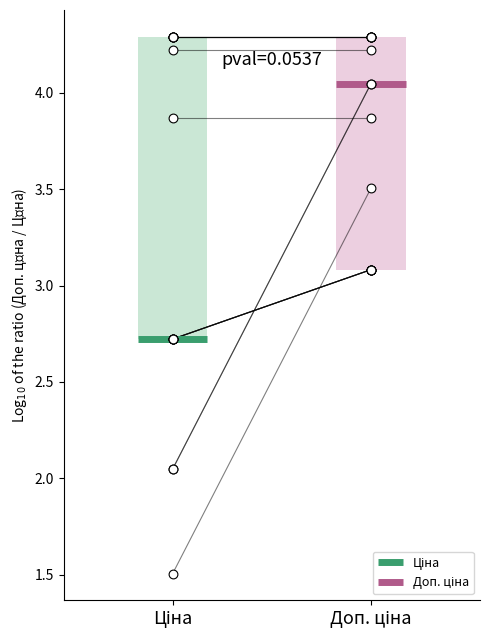

What are all the series names shown in the legend?

Ціна, Доп. ціна